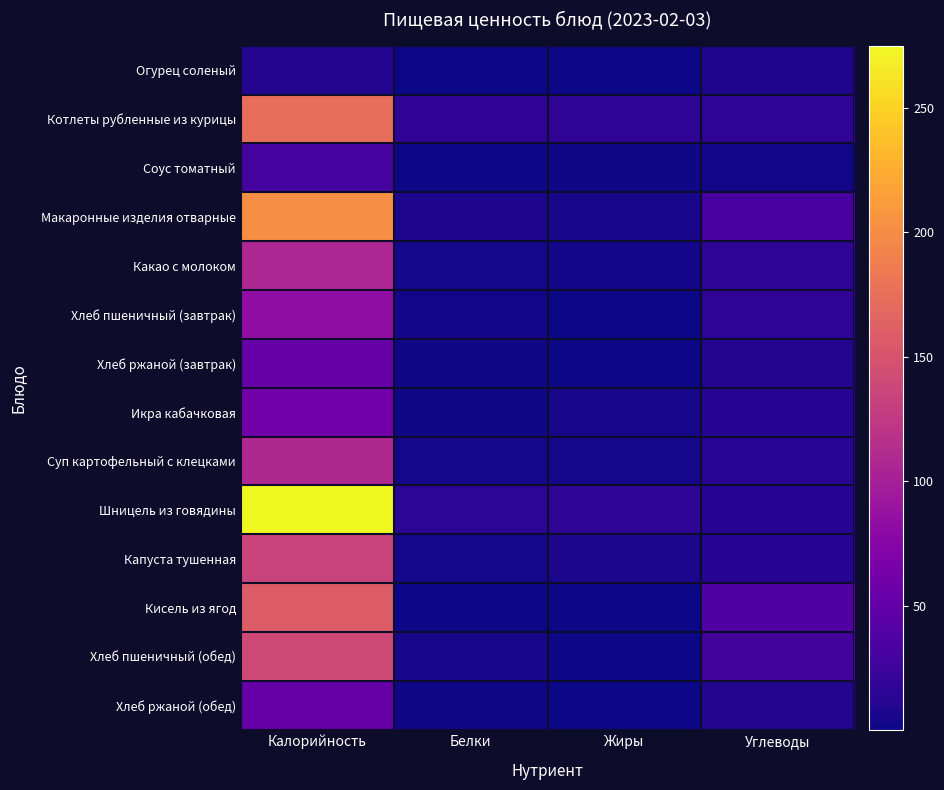

What is the spread (max minus min) of values at Жиры?

16.6